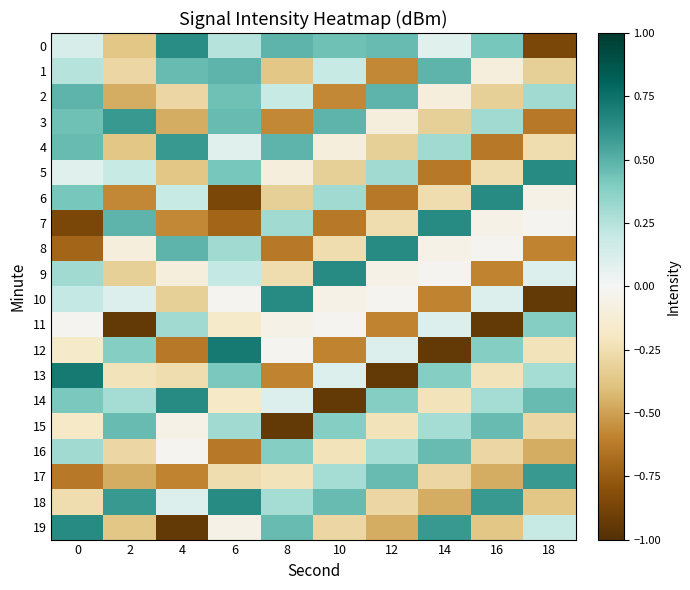

At how many categories does at least one series exceed 0?

10